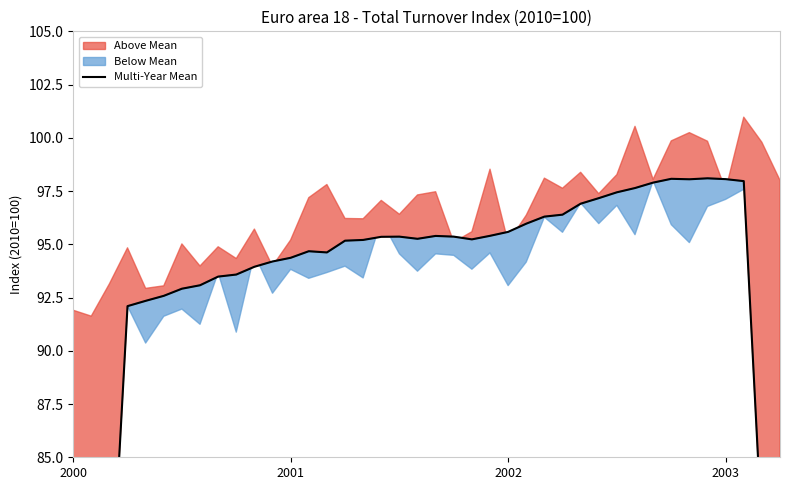

Reading left to right, transcribe all the data shown in this chart.

45.8	61.2	76.6	92.1	92.3	92.6	92.9	93.1	93.5	93.6	93.9	94.2	94.4	94.7	94.6	95.2	95.2	95.4	95.4	95.3	95.4	95.4	95.2	95.4	95.6	96.0	96.3	96.4	96.9	97.2	97.4	97.6	97.9	98.1	98.1	98.1	98.1	98.0	81.5	65.1